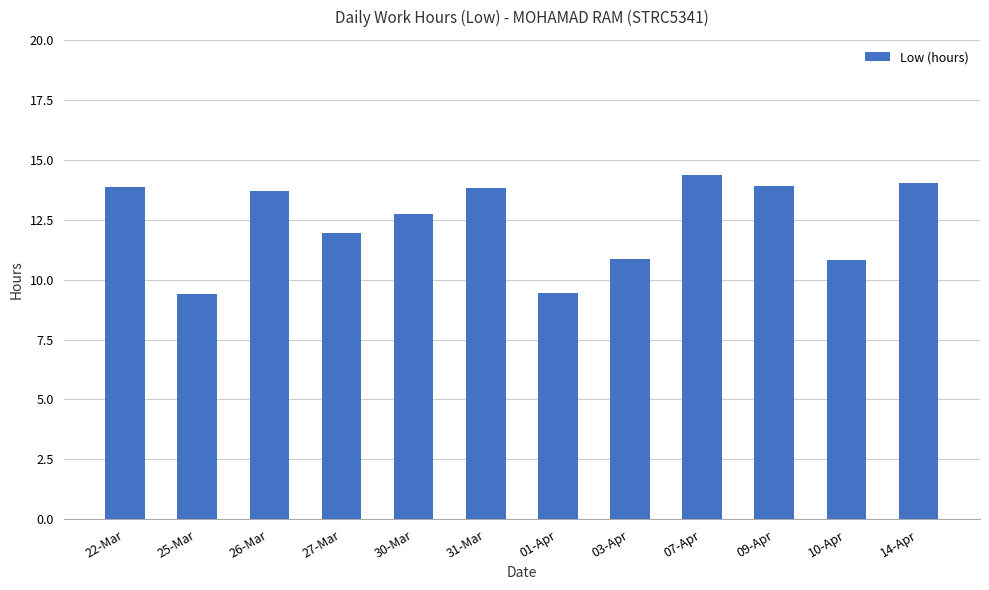

What is the sum of the values at 31-Mar and 09-Apr?

27.7